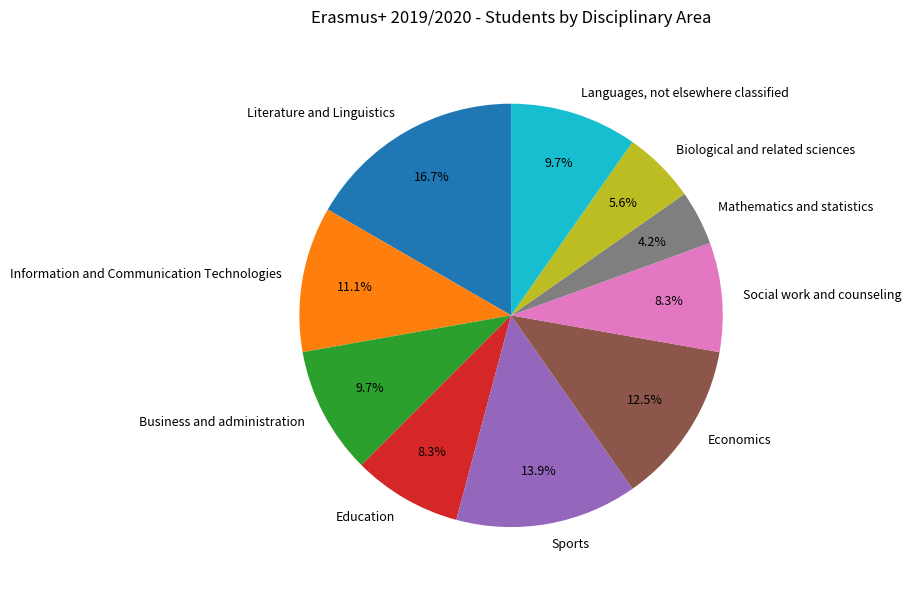

The Literature and Linguistics slice represents 2% of the pie. True or false?

False